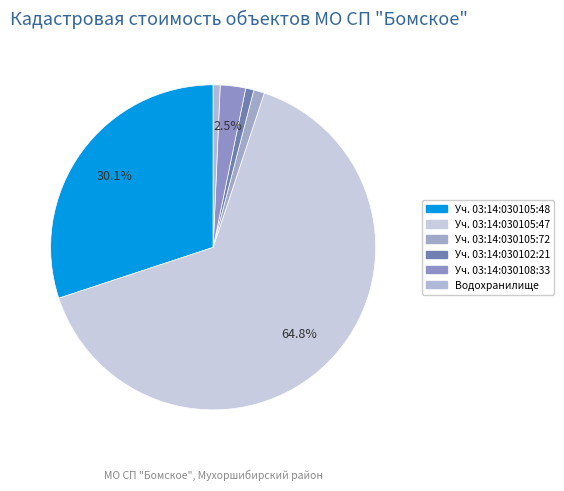

To the nearest percent, what is the average slice percentage?

17%